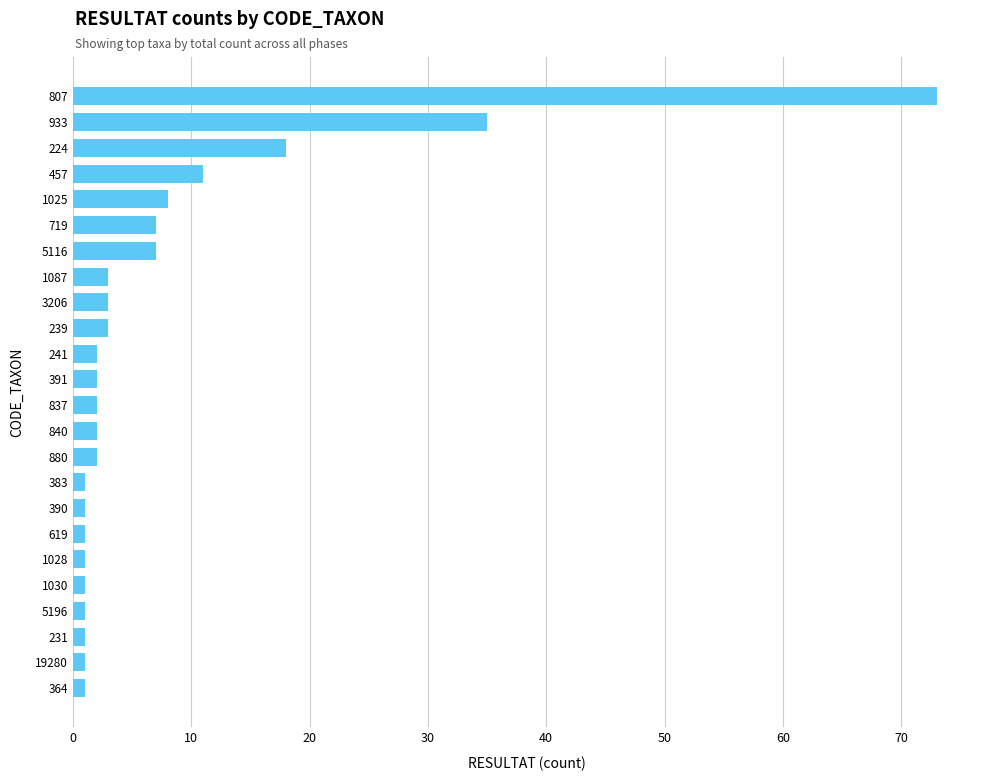

At which label is the value closest to 37?

933